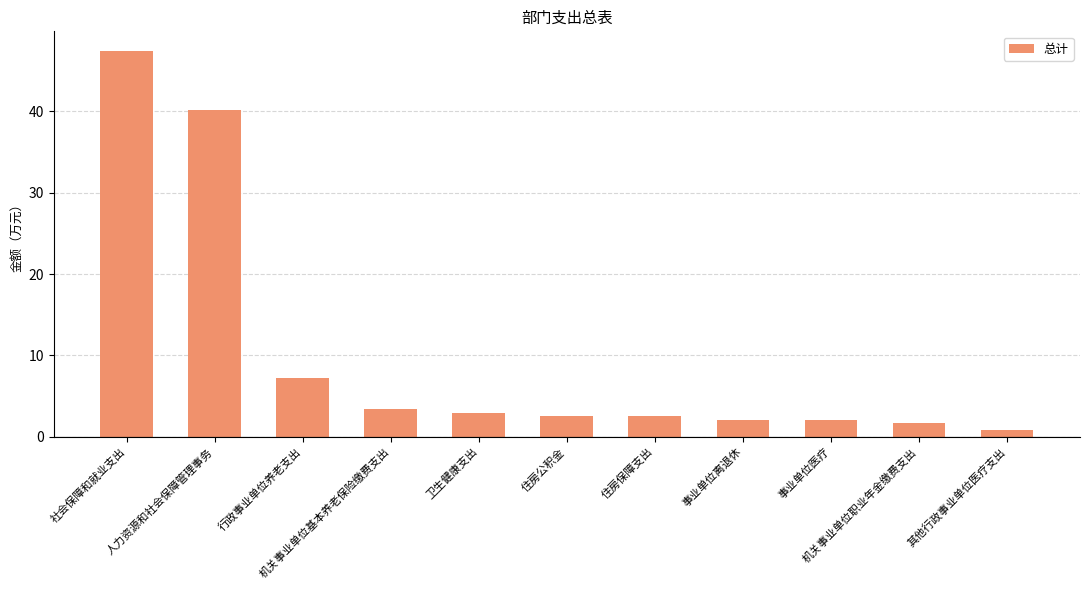

What is the difference between the maximum and minimum values?

46.6